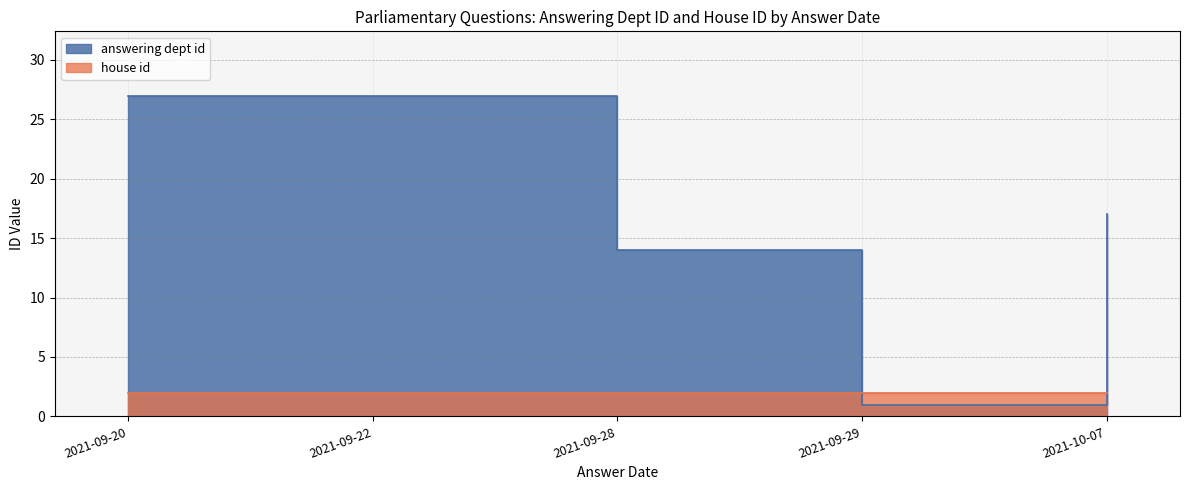

What is the difference between the maximum and minimum values?

26